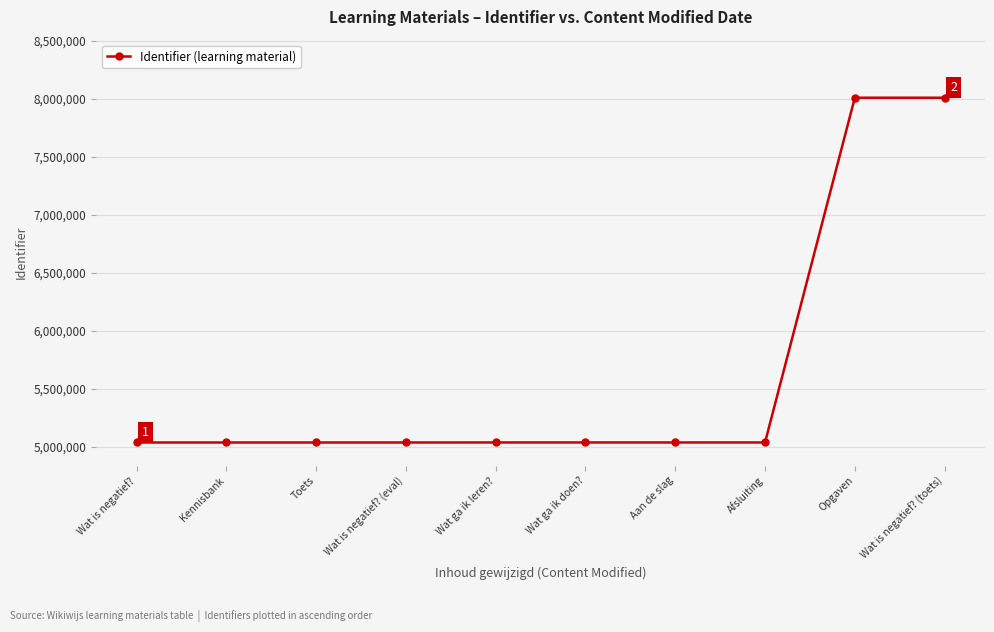

What is the sum of the values at Wat is negatief? (toets) and Opgaven?

16015558